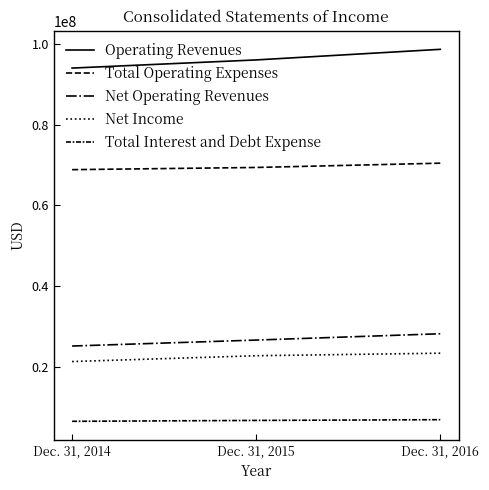

Does the chart display data point markers on the line(s)?

No